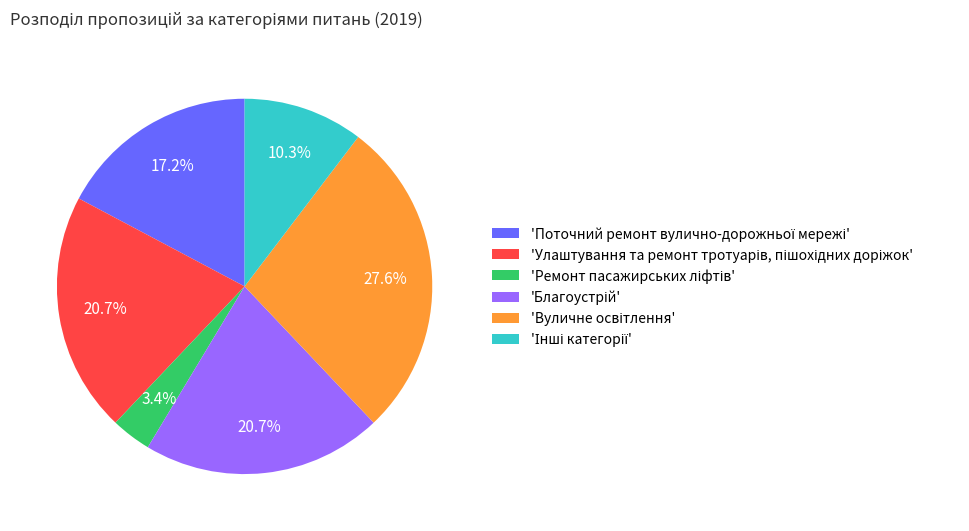

Is there any slice that represents more than half of the pie?

No